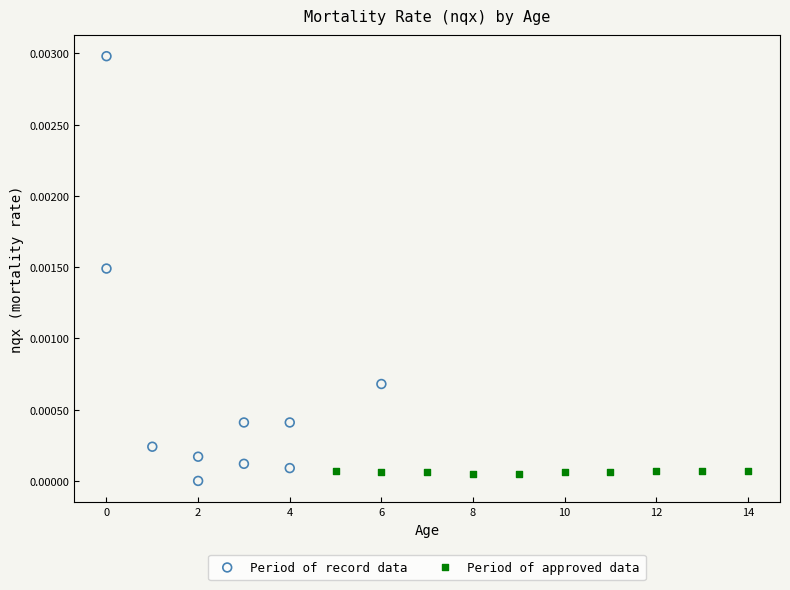

What are all the series names shown in the legend?

Period of record data, Period of approved data